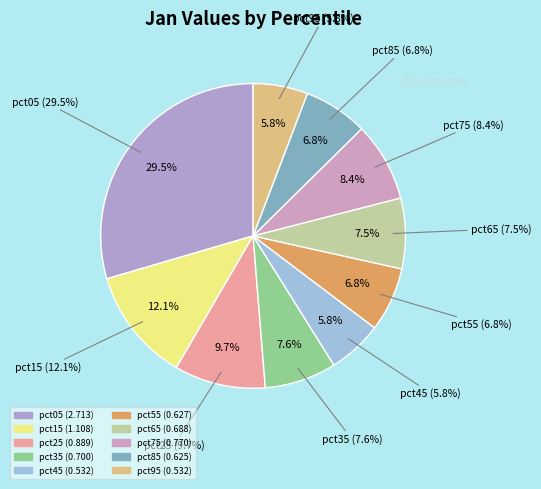

To the nearest percent, what portion does pct95 represent?

6%